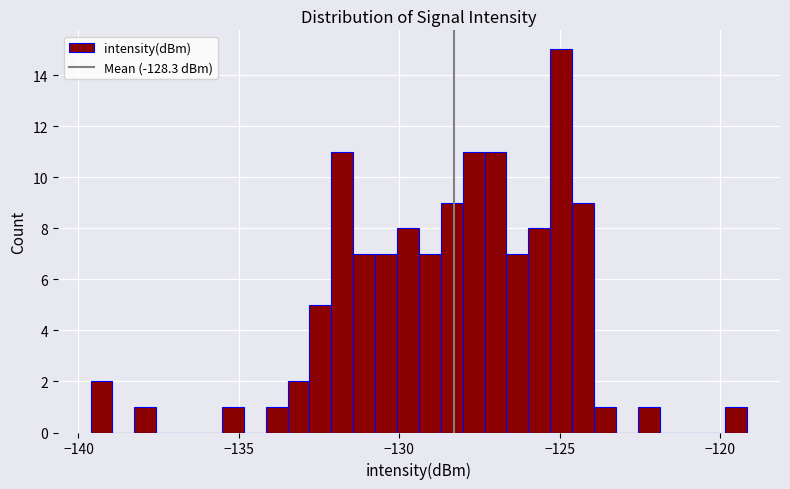

Read against the x-axis, roughly where is the centre of the tallest bar?

-125.0